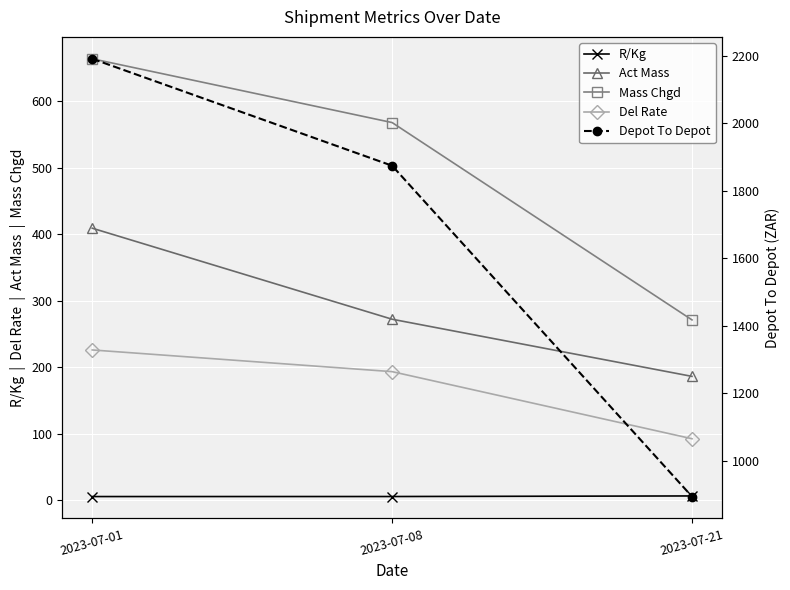

Read the R/Kg value at 2023-07-21.

6.0